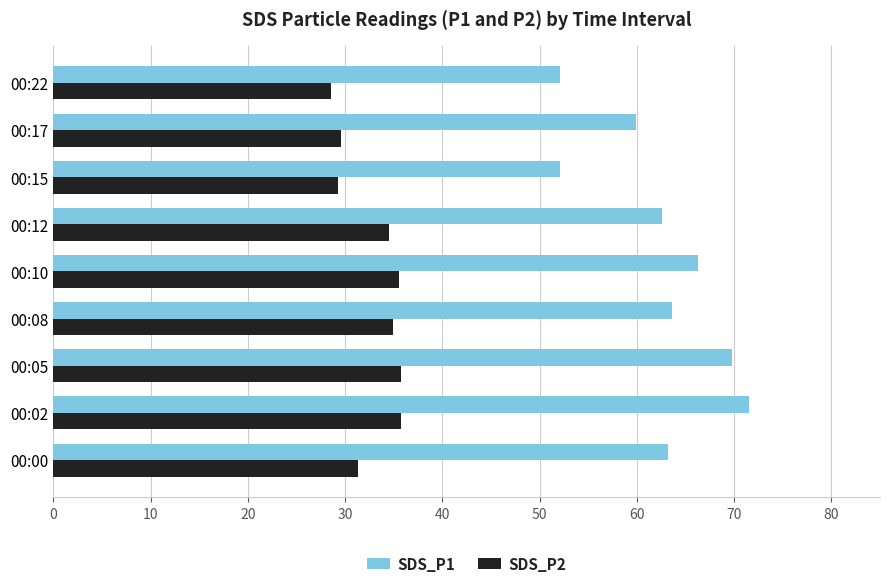

Which series has the largest range (max minus min)?

SDS_P1